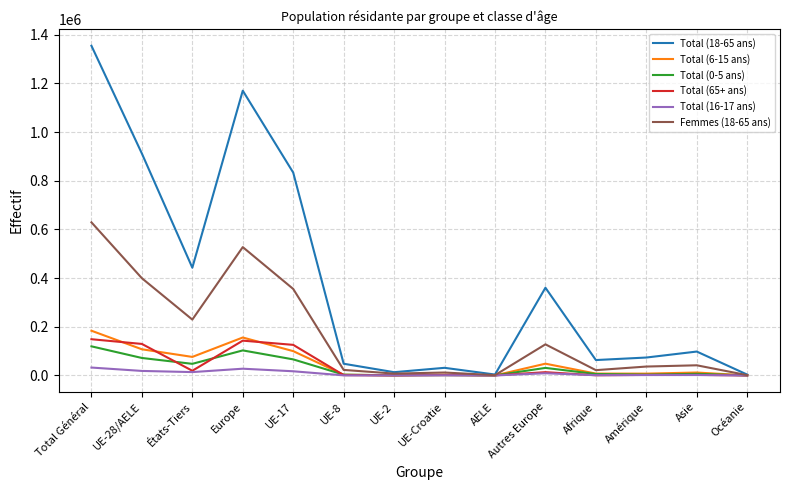

Rank the series by their maximum value, from highest to lowest.

Total (18-65 ans), Femmes (18-65 ans), Total (6-15 ans), Total (65+ ans), Total (0-5 ans), Total (16-17 ans)